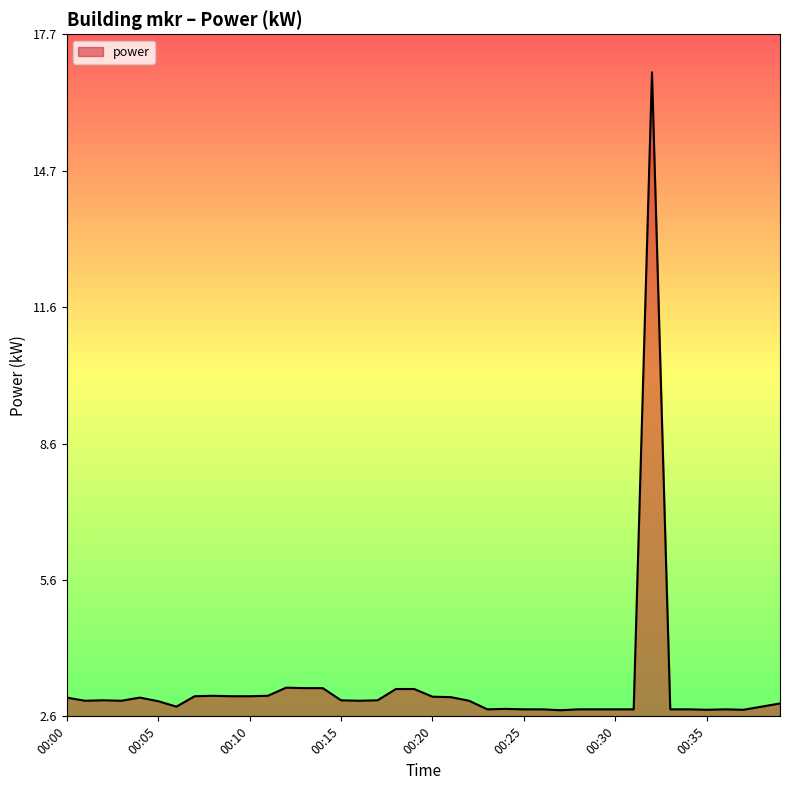

What is the difference between the maximum and minimum values?

14.1